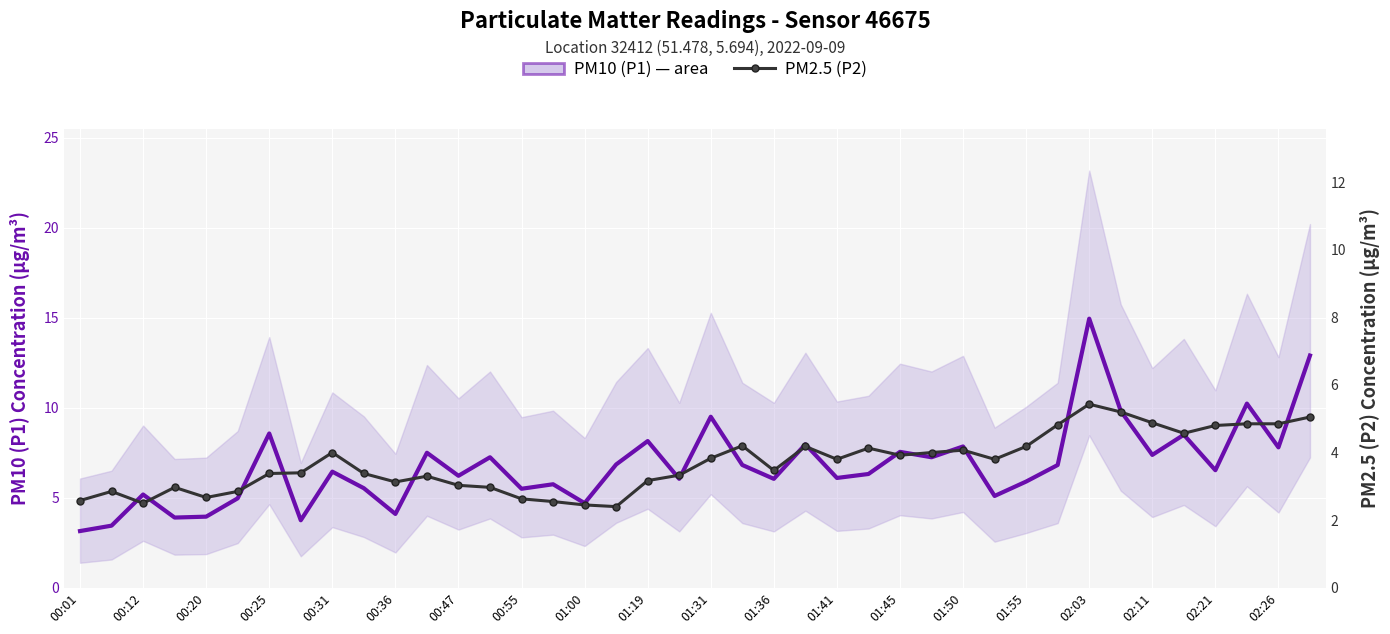

What is the difference between the highest and lowest values at 01:36?

2.6